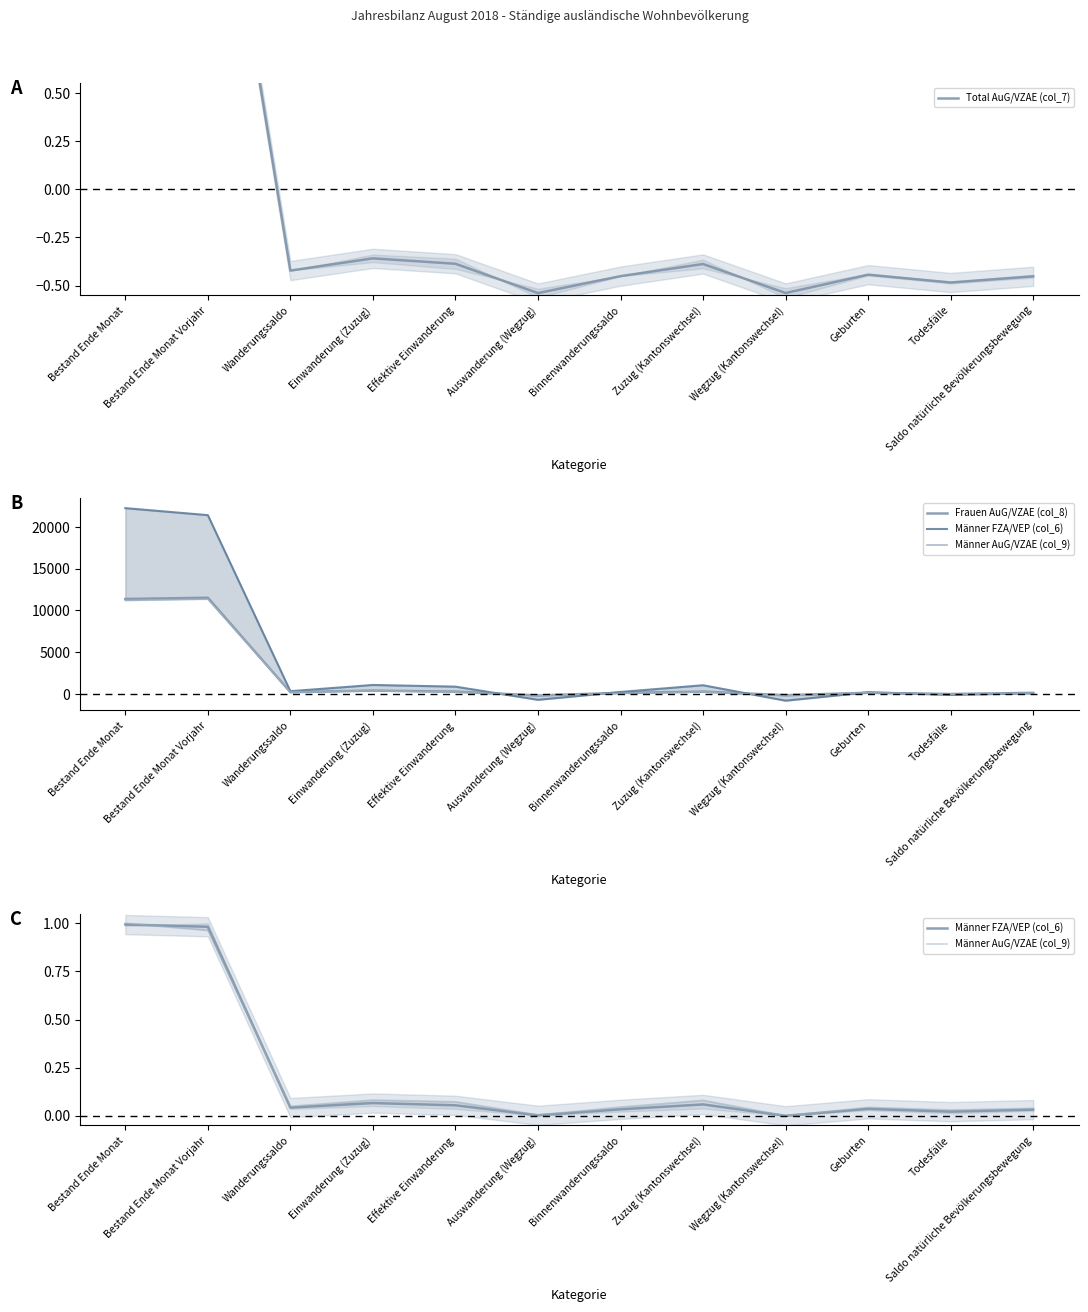

Where is Frauen AuG/VZAE (col_8) nearest to the value 5669?

Einwanderung (Zuzug)